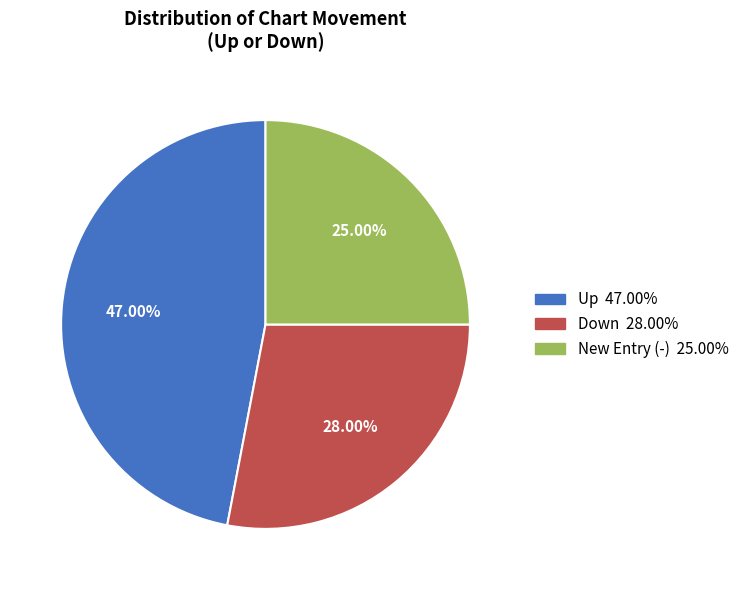

To the nearest percent, what is the difference between the largest and smallest slice percentages?

22%